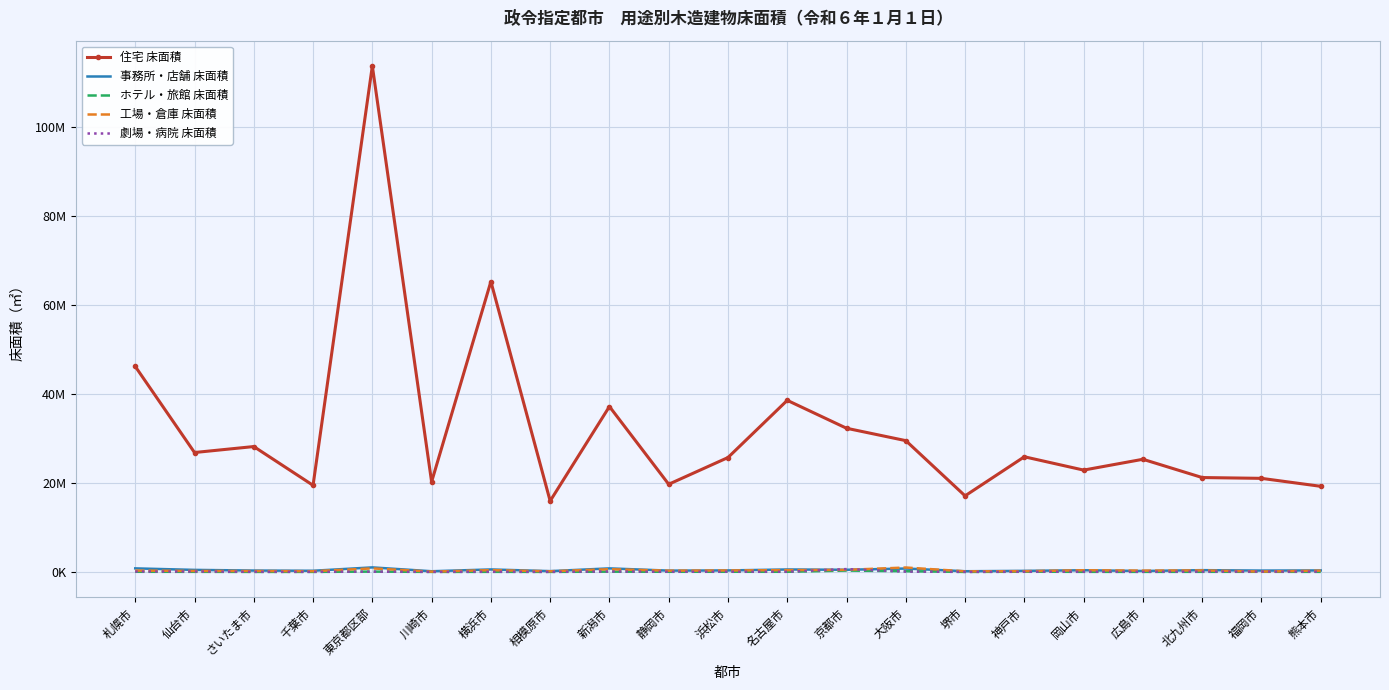

What are all the series names shown in the legend?

住宅 床面積, 事務所・店舗 床面積, ホテル・旅館 床面積, 工場・倉庫 床面積, 劇場・病院 床面積